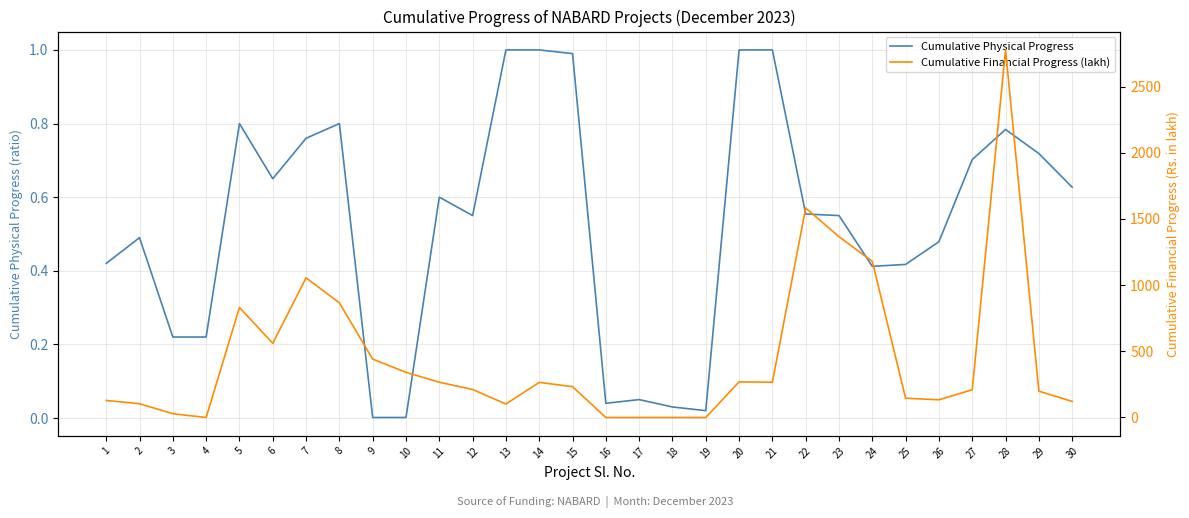

True or false: Cumulative Financial Progress (lakh) has a value of 139.0 at 10.

False